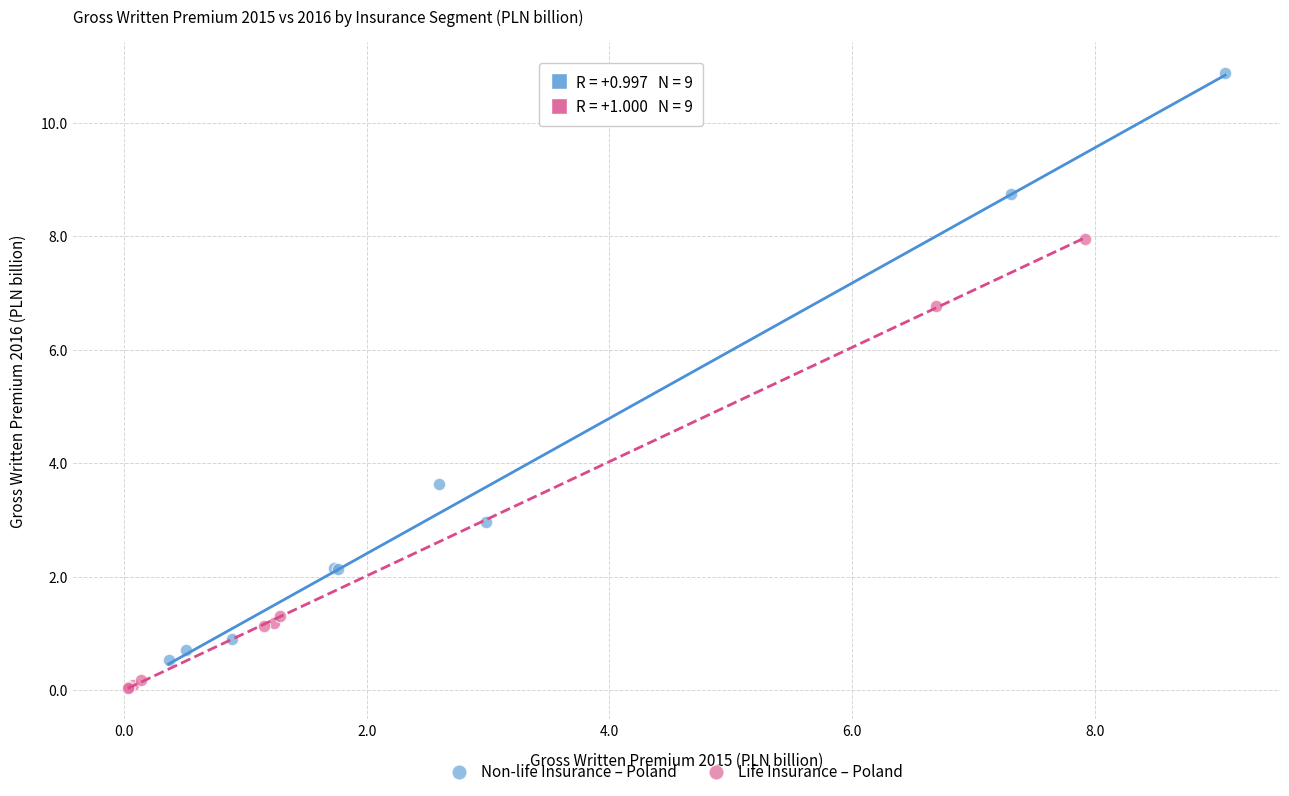

Which series has the widest spread of Y values?

Non-life Insurance – Poland